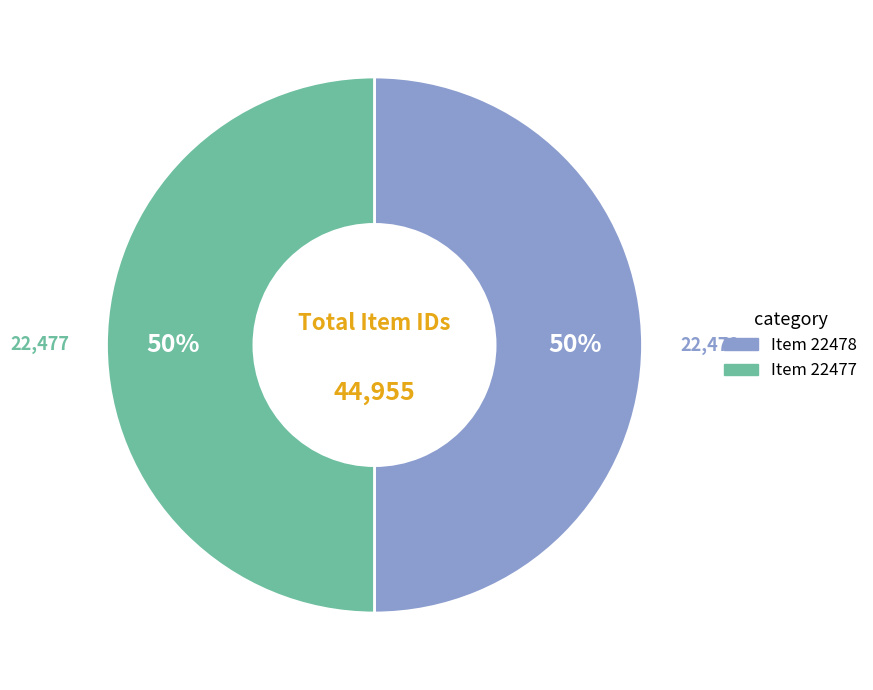

True or false: Item 22477 accounts for 50% of the total.

True